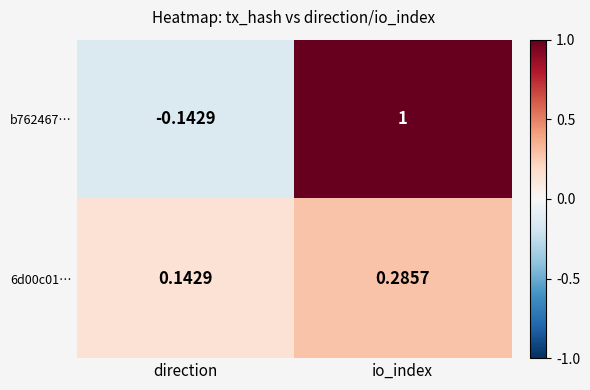

At which label is 6d00c01… closest to 0?

direction